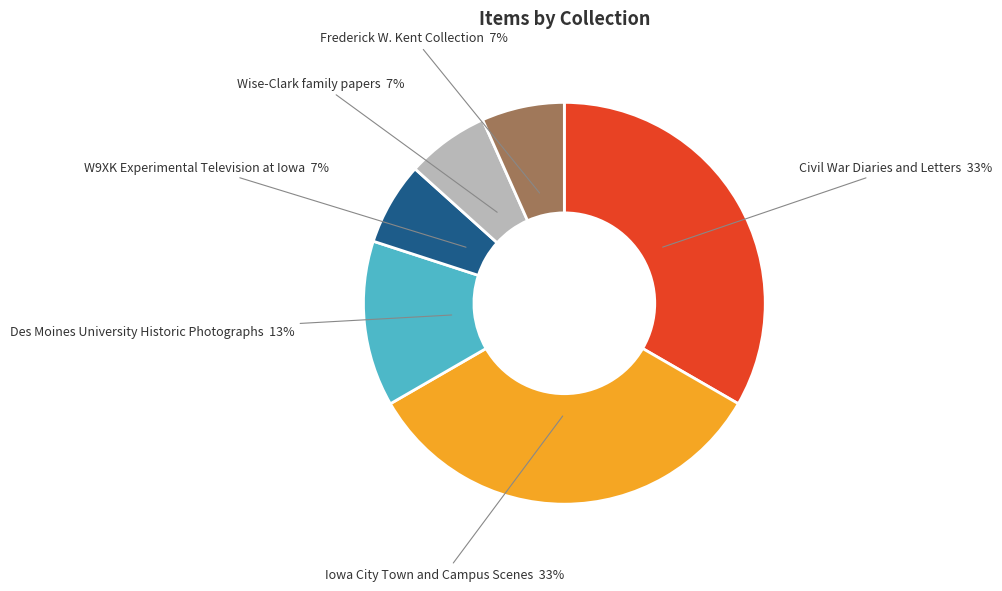

To the nearest percent, what is the combined percentage of Frederick W. Kent Collection and Des Moines University Historic Photographs?

20%